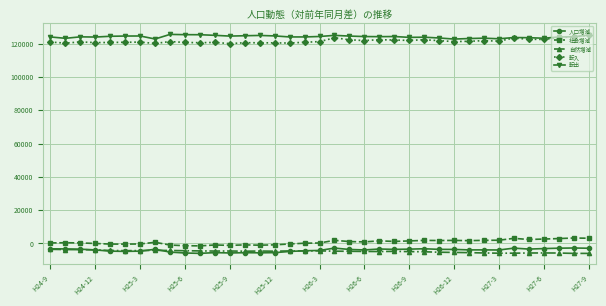

What is the smallest value displayed?

-6006